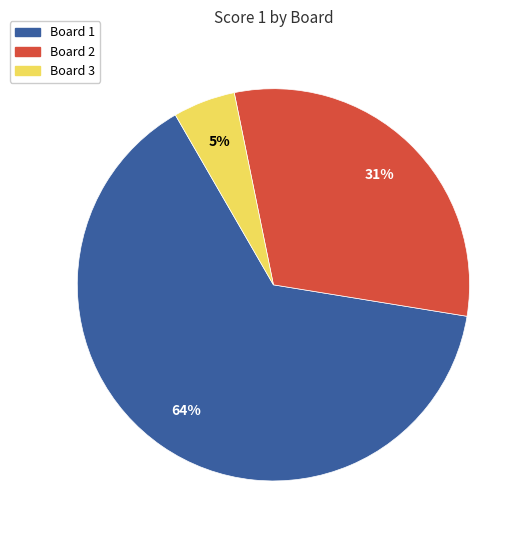

Does any single category account for the majority?

Yes